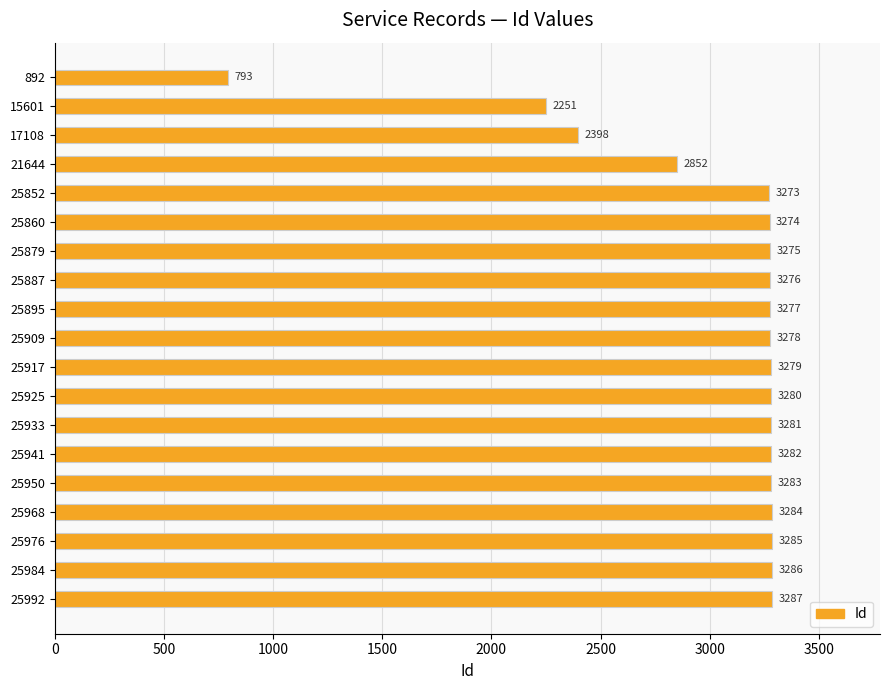

True or false: the data shows 2852 at 21644.

True